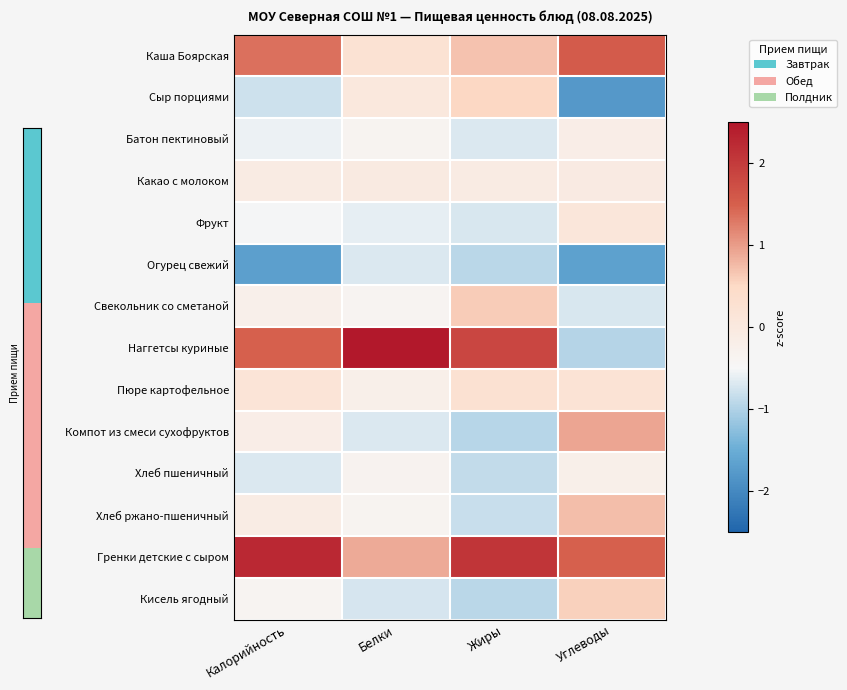

Which has a higher value, Калорийность or Белки?

Калорийность